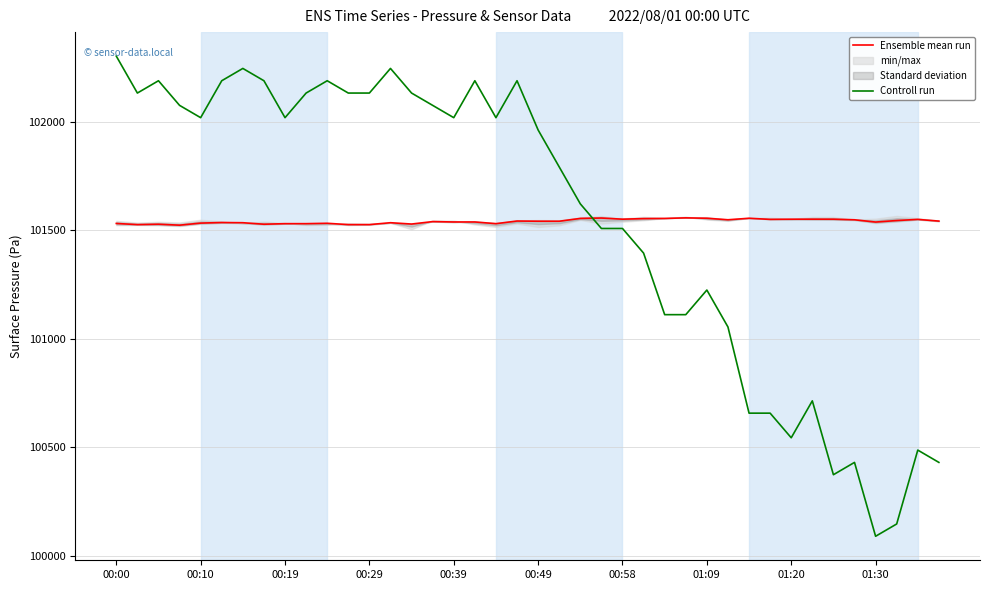

At which label does Controll run reach its minimum?

01:30